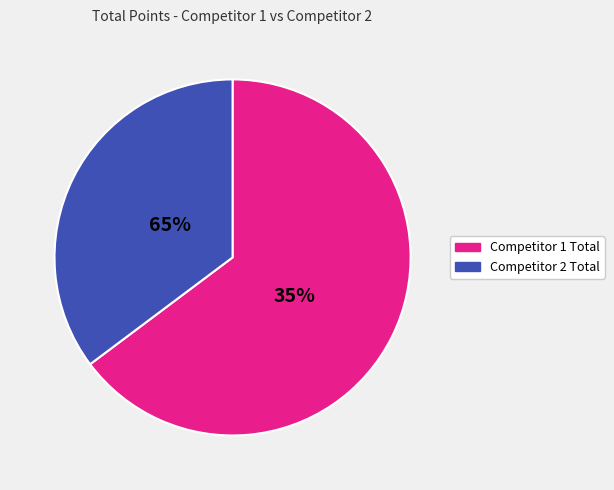

The 3 slice represents 6% of the pie. True or false?

False